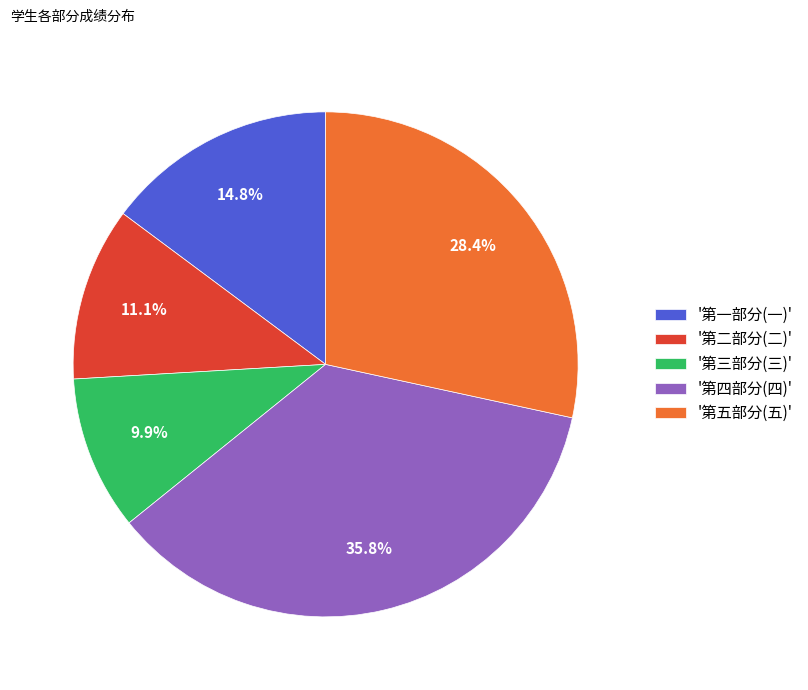

To the nearest percent, what is the difference between the largest and smallest slice percentages?

26%